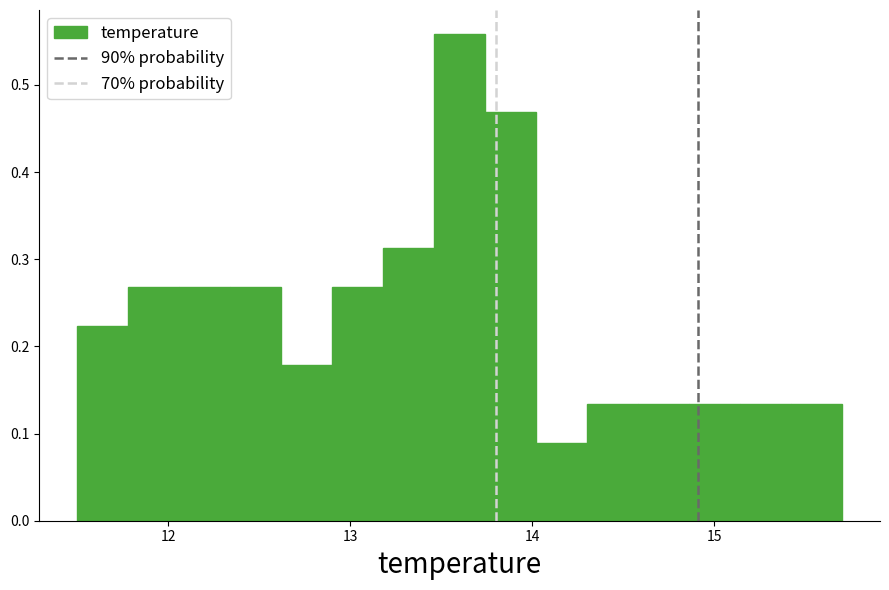

Around what value on the x-axis is the tallest bar? Give the approximate position of its centre, as read against the axis.

13.6